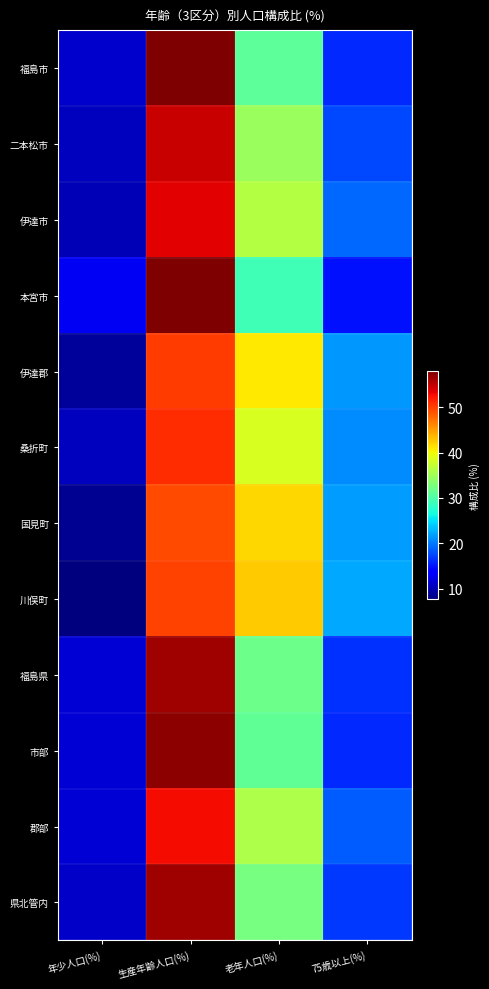

Reading left to right, list all the values displayed in this chart.

福島市: 年少人口(%)=11.1	生産年齢人口(%)=58.0	老年人口(%)=30.9	75歳以上(%)=16.0
二本松市: 年少人口(%)=10.6	生産年齢人口(%)=54.7	老年人口(%)=34.7	75歳以上(%)=17.6
伊達市: 年少人口(%)=10.2	生産年齢人口(%)=53.5	老年人口(%)=36.3	75歳以上(%)=19.1
本宮市: 年少人口(%)=12.8	生産年齢人口(%)=57.9	老年人口(%)=29.3	75歳以上(%)=14.9
伊達郡: 年少人口(%)=8.9	生産年齢人口(%)=50.2	老年人口(%)=40.9	75歳以上(%)=21.6
桑折町: 年少人口(%)=10.5	生産年齢人口(%)=51.0	老年人口(%)=38.5	75歳以上(%)=20.8
国見町: 年少人口(%)=8.6	生産年齢人口(%)=49.5	老年人口(%)=41.9	75歳以上(%)=21.7
川俣町: 年少人口(%)=7.7	生産年齢人口(%)=49.9	老年人口(%)=42.5	75歳以上(%)=22.2
福島県: 年少人口(%)=11.5	生産年齢人口(%)=56.5	老年人口(%)=32.0	75歳以上(%)=16.4
市部: 年少人口(%)=11.5	生産年齢人口(%)=57.3	老年人口(%)=31.2	75歳以上(%)=15.9
郡部: 年少人口(%)=11.4	生産年齢人口(%)=52.8	老年人口(%)=35.8	75歳以上(%)=18.5
県北管内: 年少人口(%)=11.0	生産年齢人口(%)=56.5	老年人口(%)=32.6	75歳以上(%)=16.8